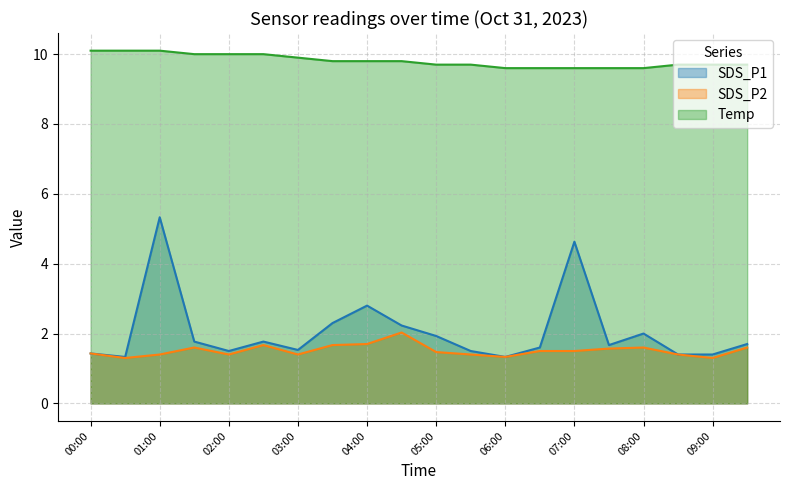

Does the chart have visible grid lines?

Yes